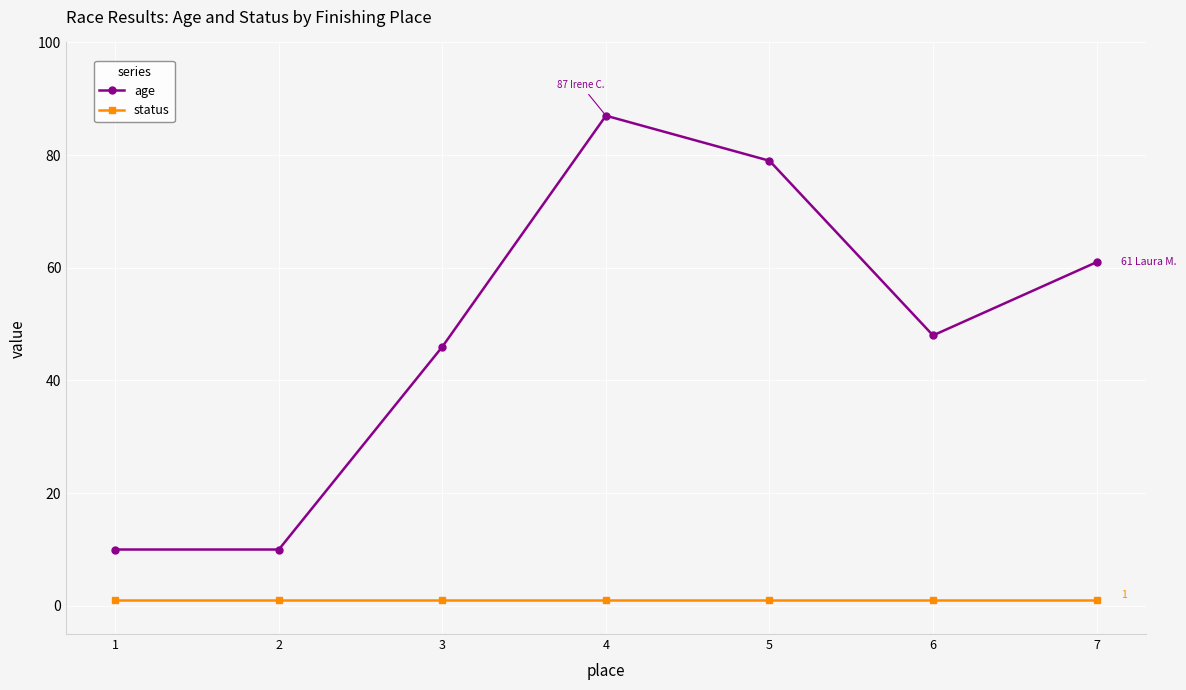

Is it true that age equals 48 at 6?

True